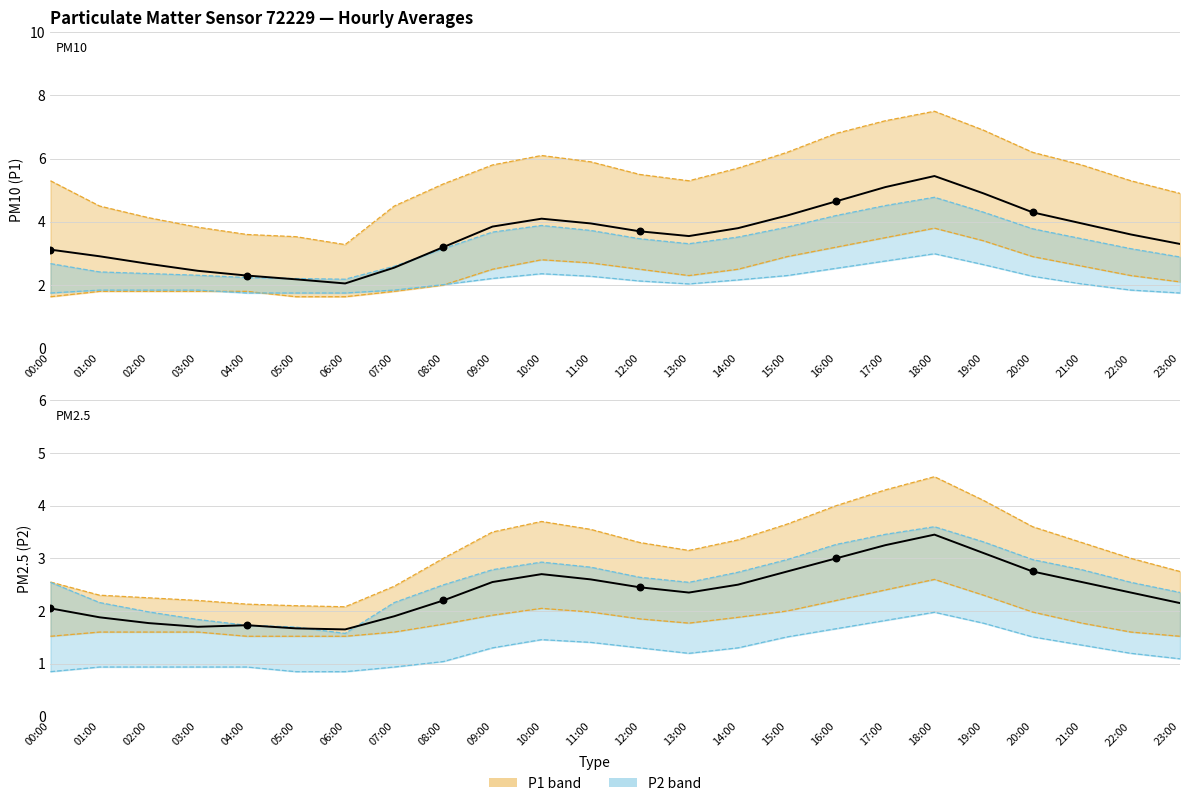

Is the value of P1 observed at 02:00 greater than the value of P2 observed at 08:00?

Yes